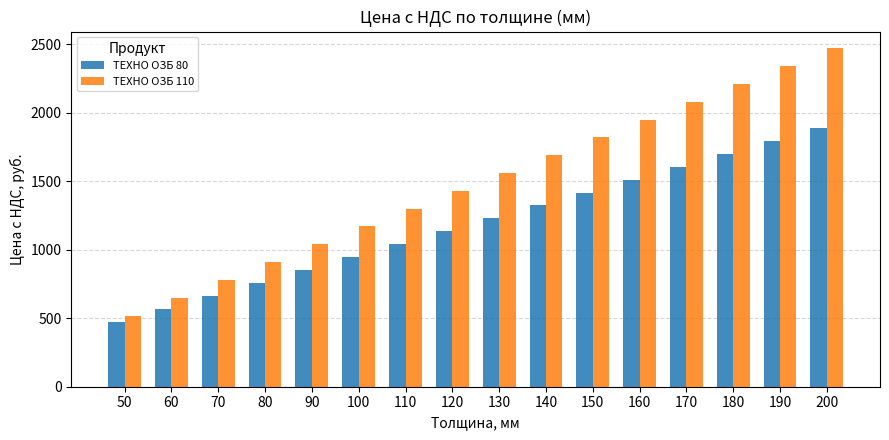

Is the value of ТЕХНО ОЗБ 110 at 190 greater than the value of ТЕХНО ОЗБ 80 at 110?

Yes